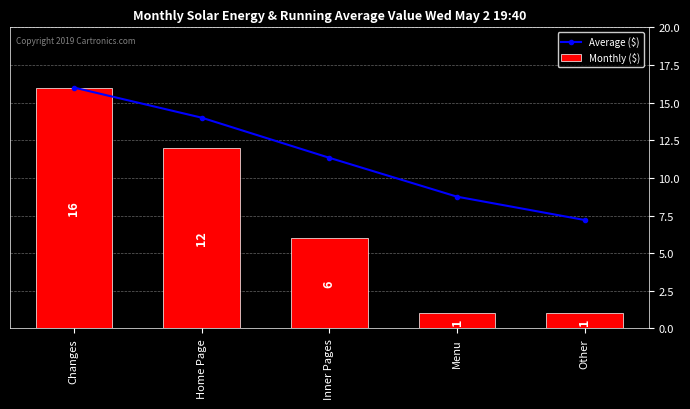

What is the lowest value of the Monthly ($) series?

1